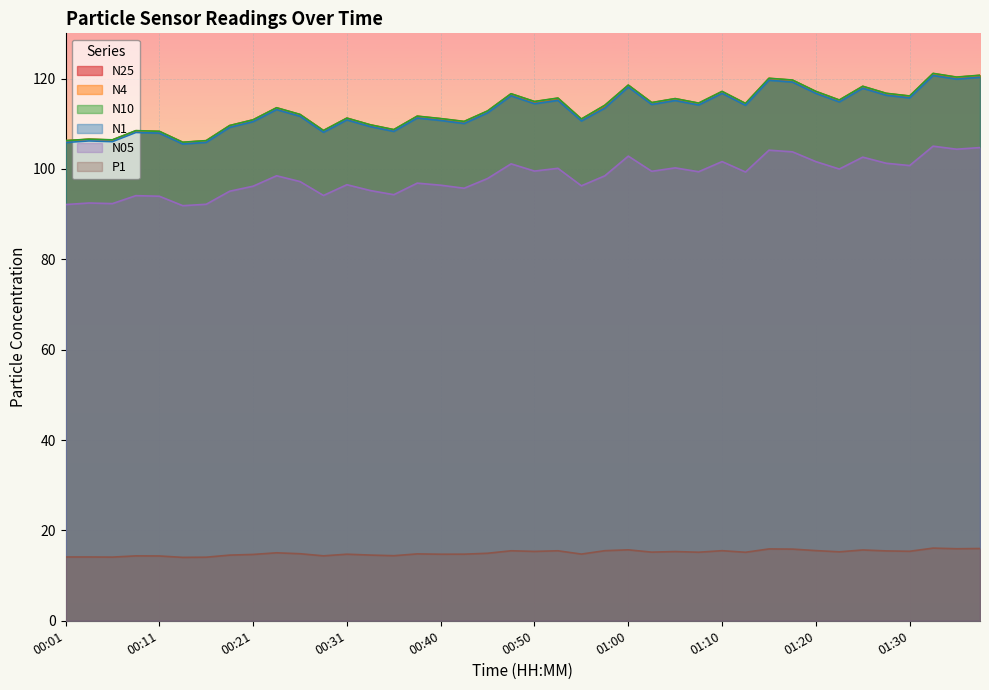

Which category has the lowest value in the N25 series?

00:13